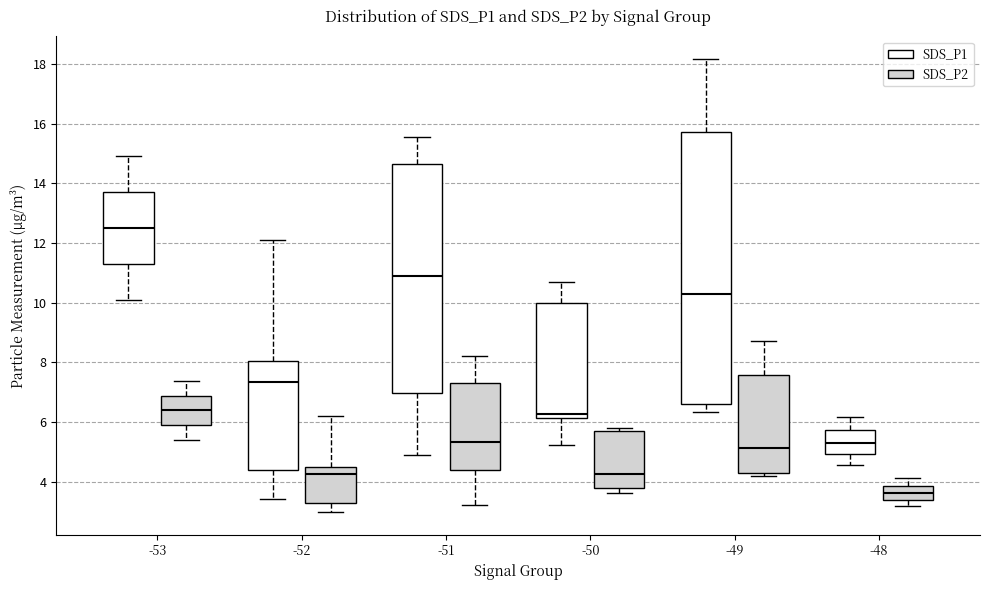

Which box's median line is the highest?

-53 (SDS_P1)